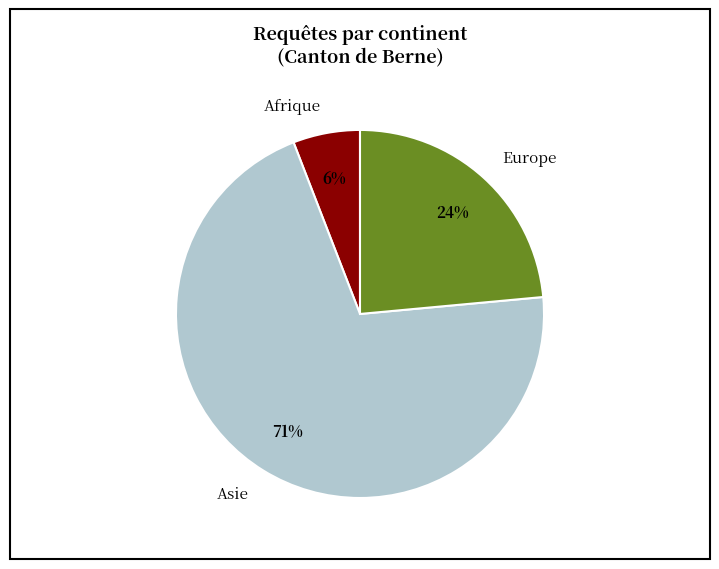

Does Afrique account for over 50% of the chart?

No